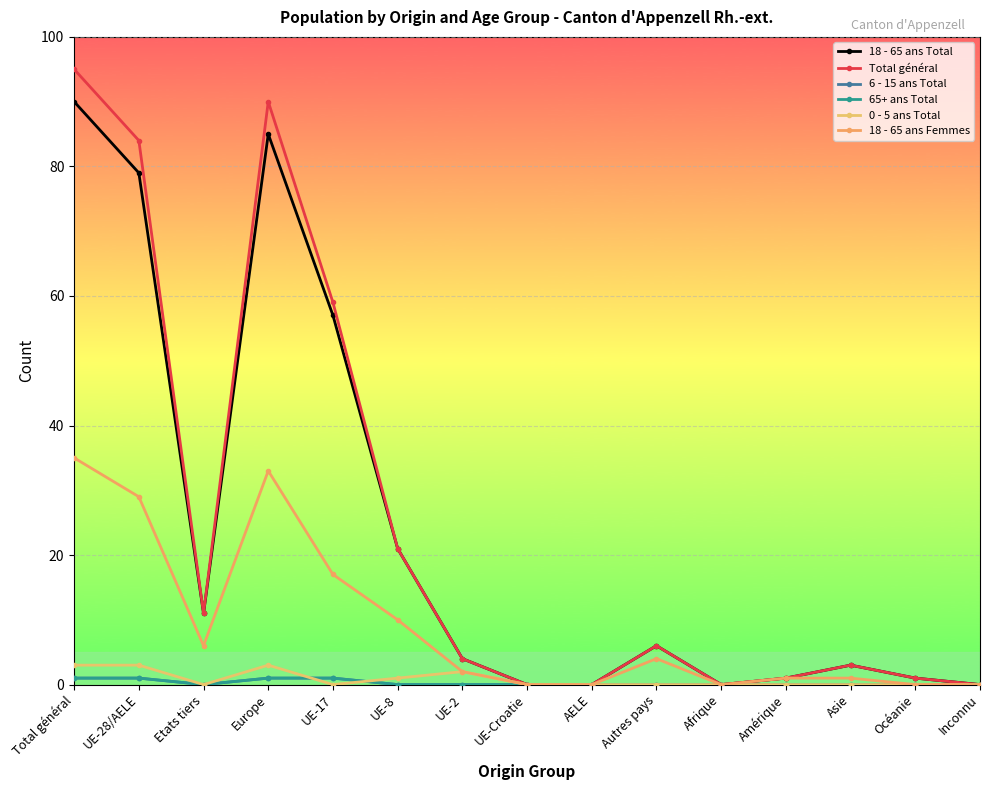

True or false: 65+ ans Total has more than 2 interior local peaks.

False